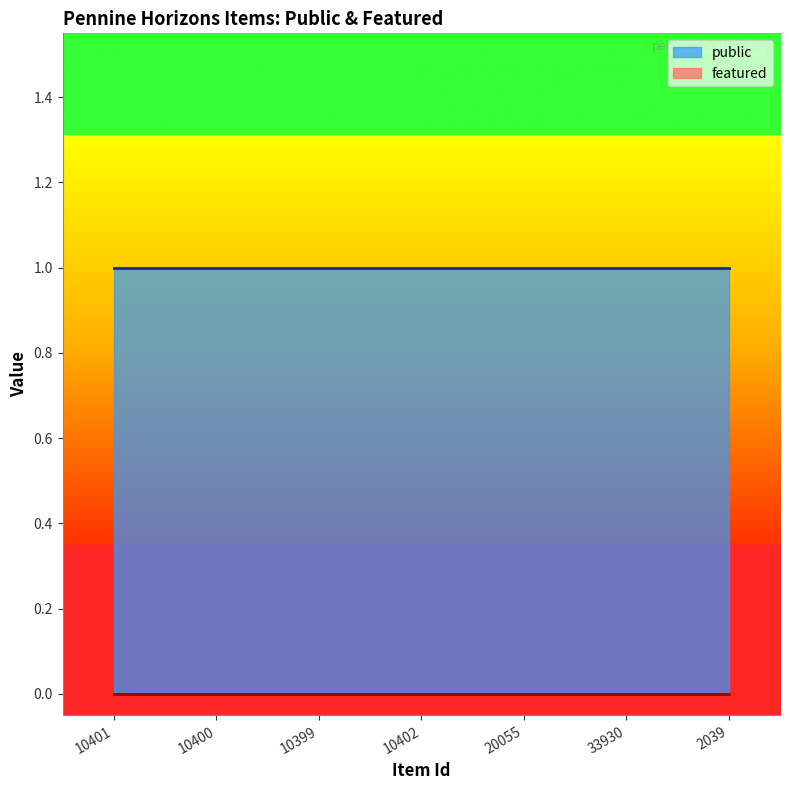

What are all the series names shown in the legend?

public, featured